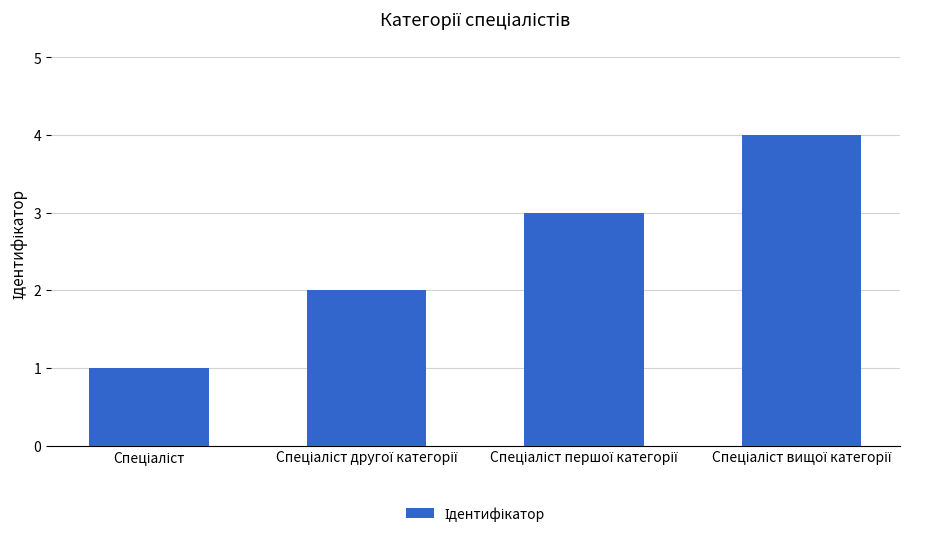

What is the greatest value displayed?

4